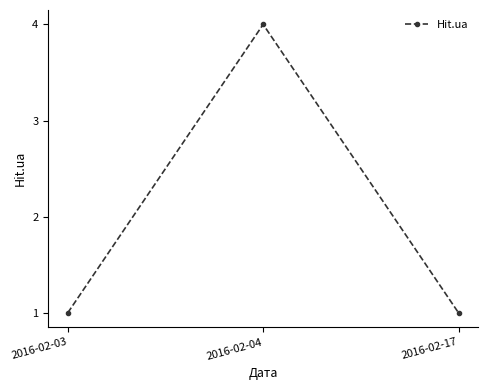

What is the difference between the maximum and minimum values?

3